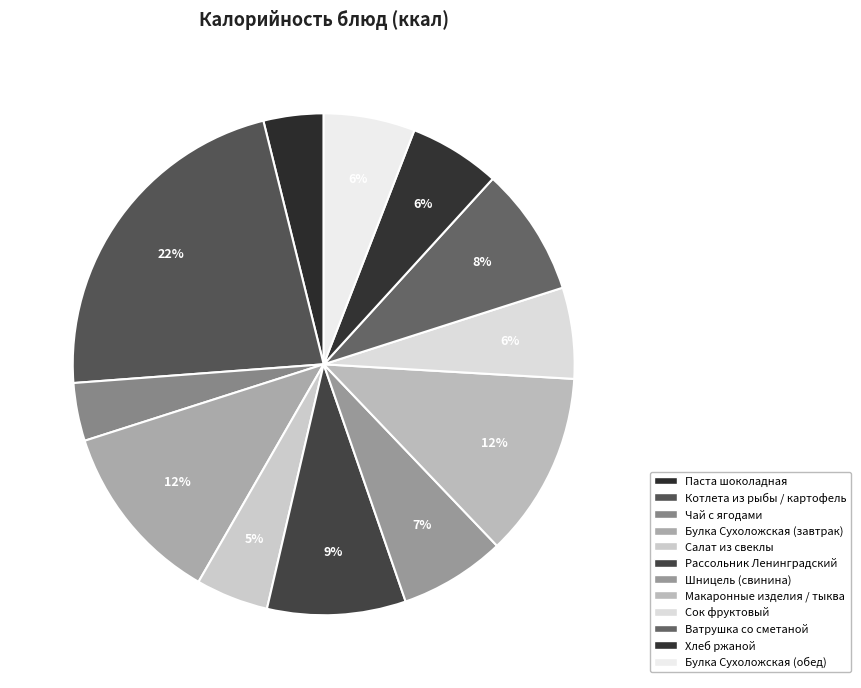

Is it true that Рассольник Ленинградский is 9% of the pie?

True